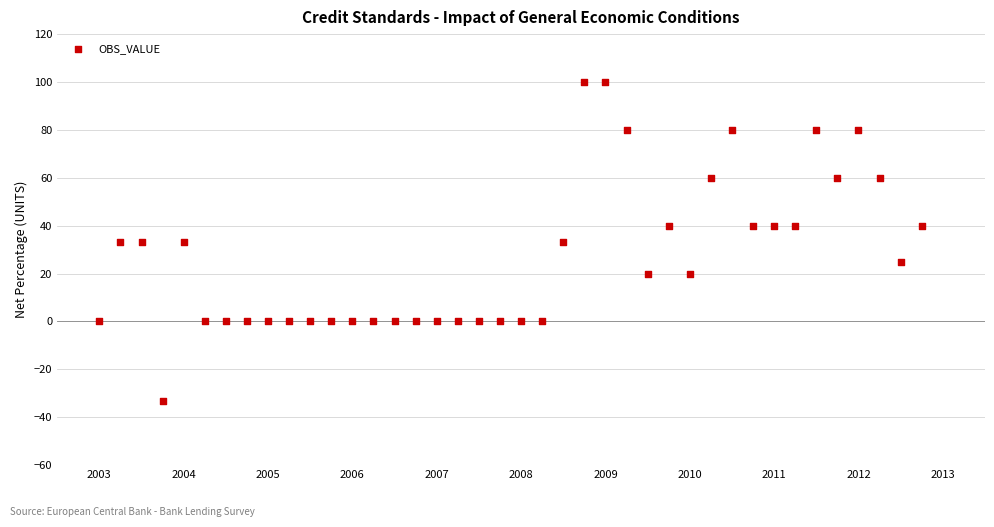

What is the range of X values (max minus min)?

9.8